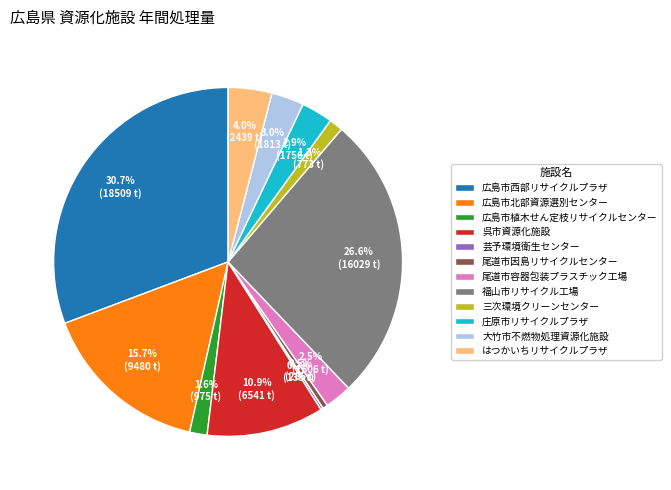

Does any single category account for the majority?

No